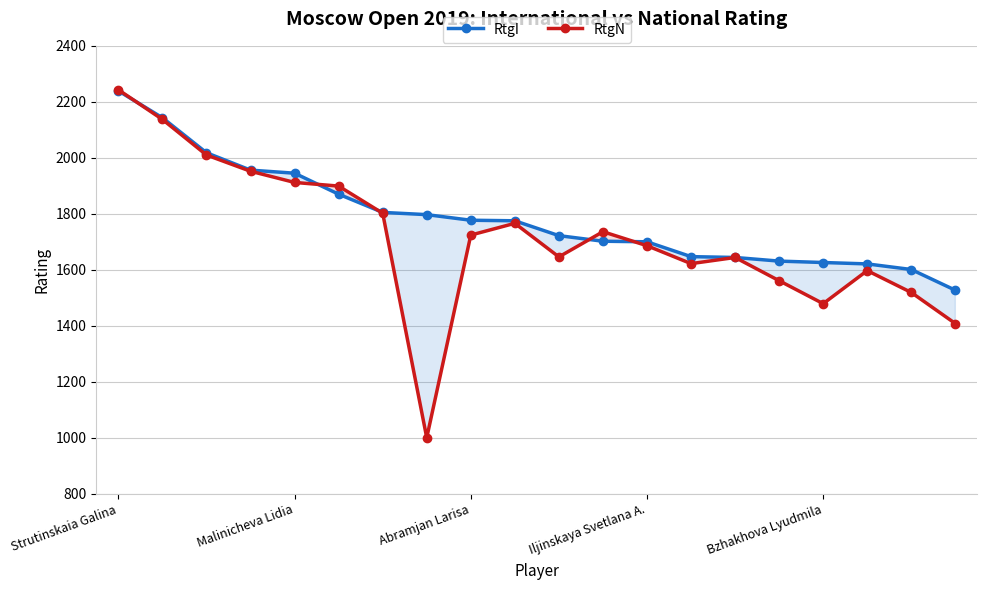

Reading left to right, list all the values displayed in this chart.

RtgI: 2239	2143	2018	1956	1945	1870	1805	1797	1777	1775	1722	1702	1700	1647	1644	1631	1626	1621	1601	1527
RtgN: 2243	2137	2010	1952	1912	1899	1802	1000	1724	1766	1646	1736	1686	1622	1644	1561	1479	1597	1519	1408